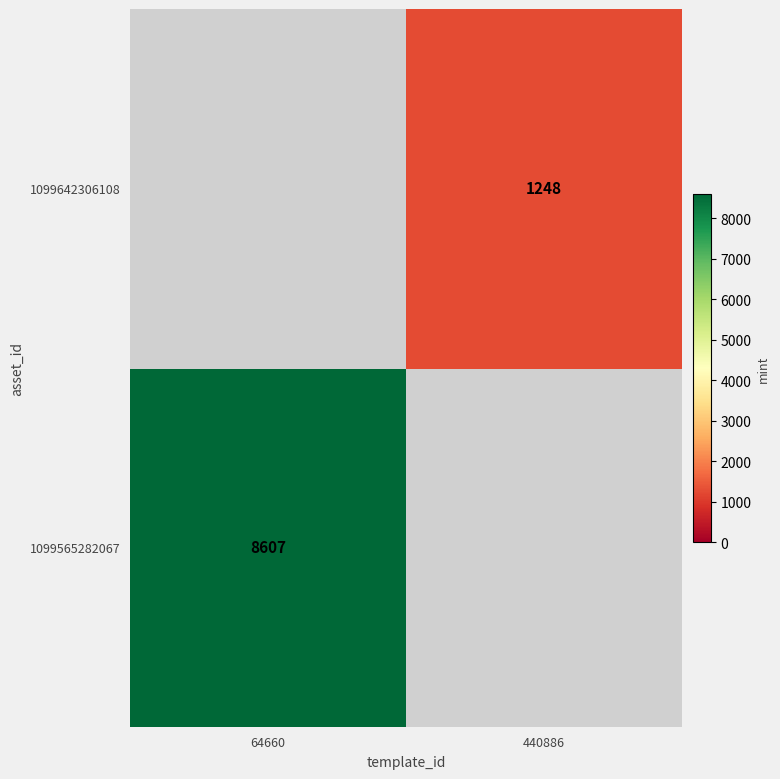

At which category is the sum across all series the highest?

64660